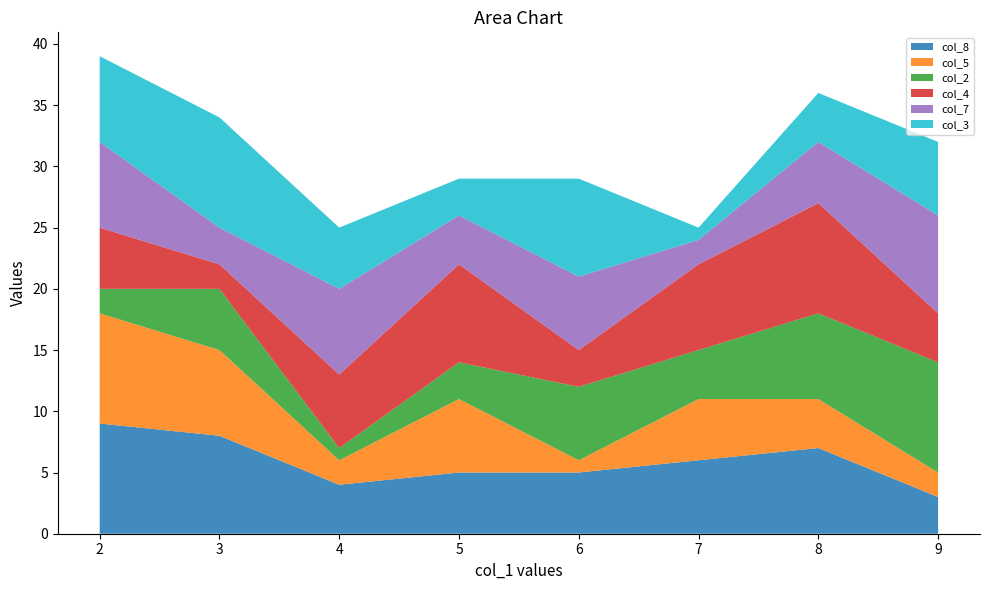

Reading right to left, what are all the values shown in this chart?

col_8: 3	7	6	5	5	4	8	9
col_5: 2	4	5	1	6	2	7	9
col_2: 9	7	4	6	3	1	5	2
col_4: 4	9	7	3	8	6	2	5
col_7: 8	5	2	6	4	7	3	7
col_3: 6	4	1	8	3	5	9	7